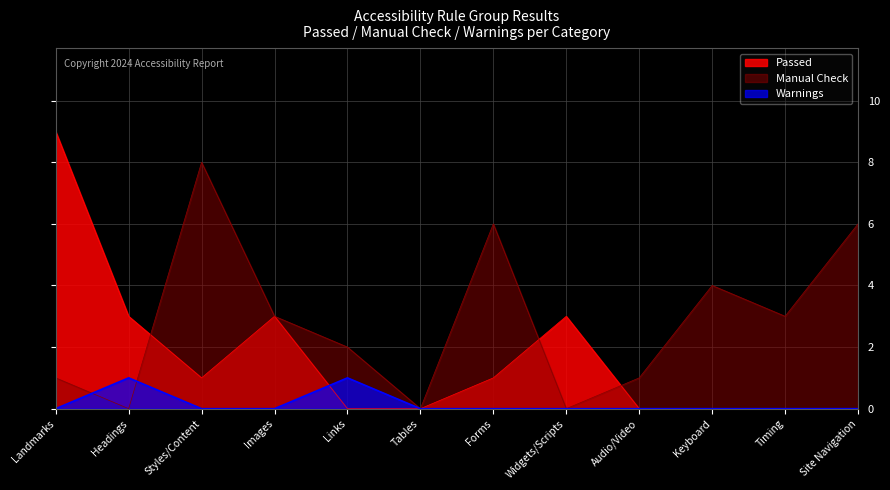

How many data points in Passed are above 1?

4